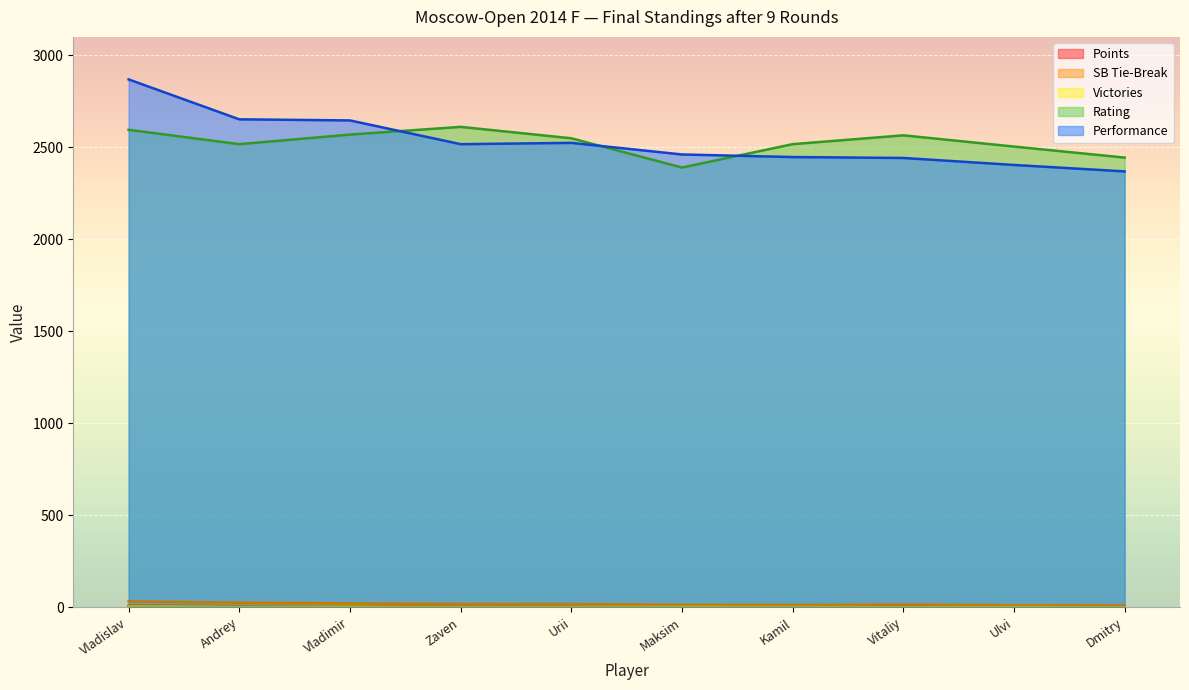

At which category does the chart reach its peak across all series?

Vladislav